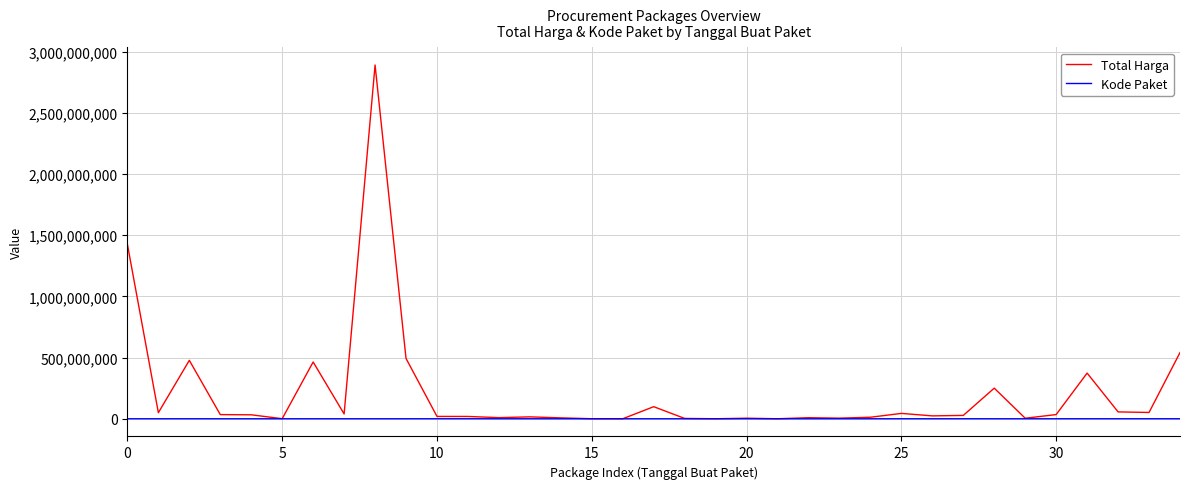

What is the greatest value displayed?

2892122000